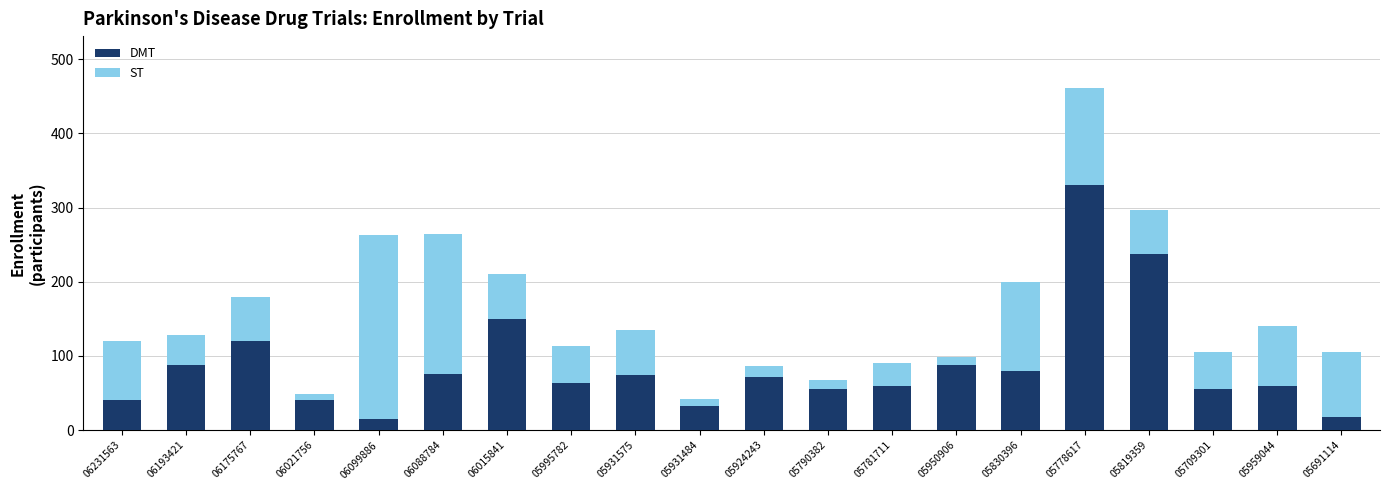

The value of DMT at 05950906 is 21. True or false?

False